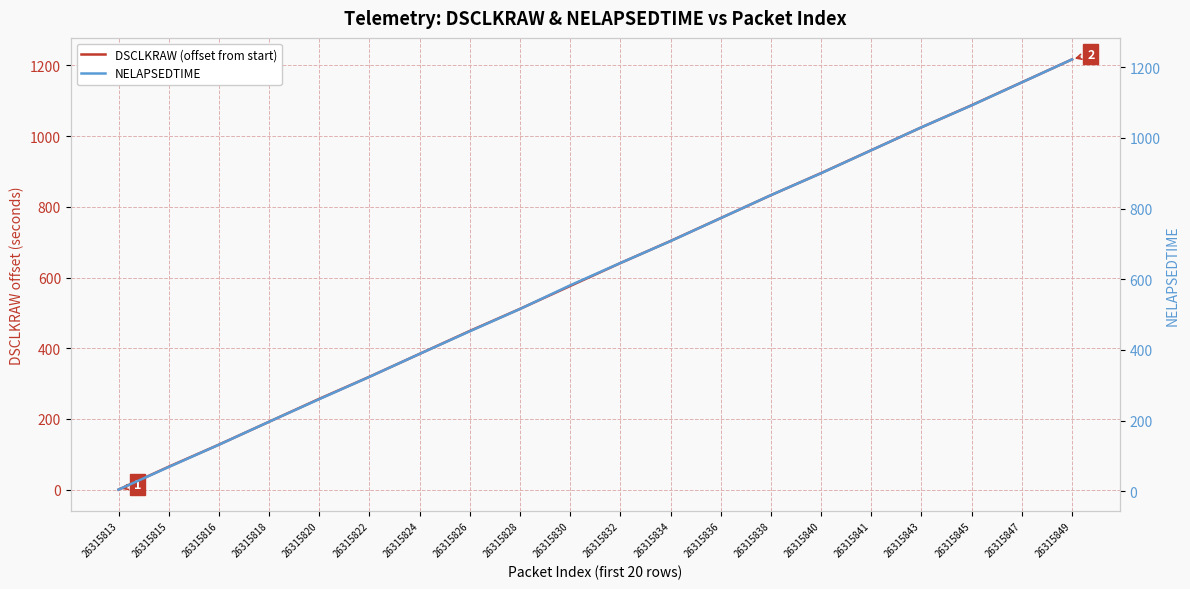

At which label does DSCLKRAW (offset from start) first exceed 641?

26315832